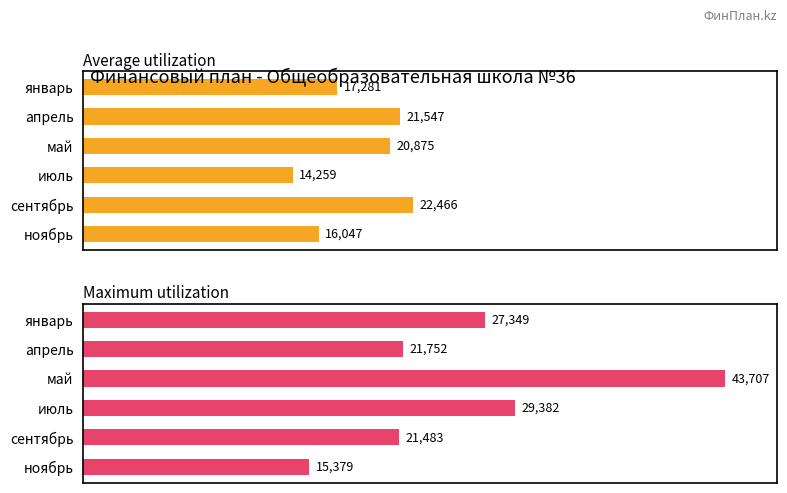

Where does the Maximum utilization series first go above 27349?

май